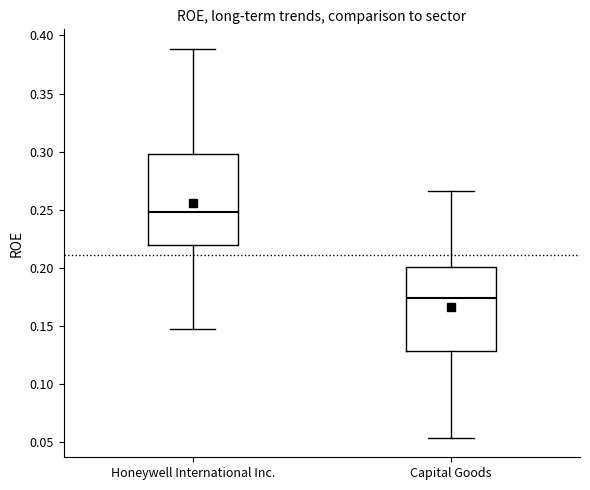

Which box has the highest median line?

Honeywell International Inc.